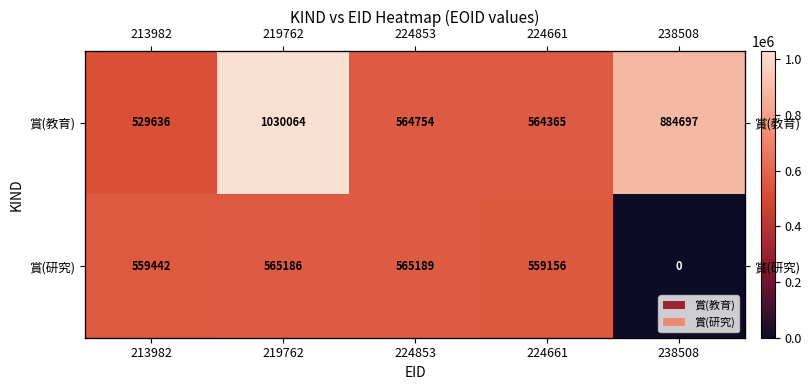

True or false: 賞(研究) has a value of 374621 at 238508.

False